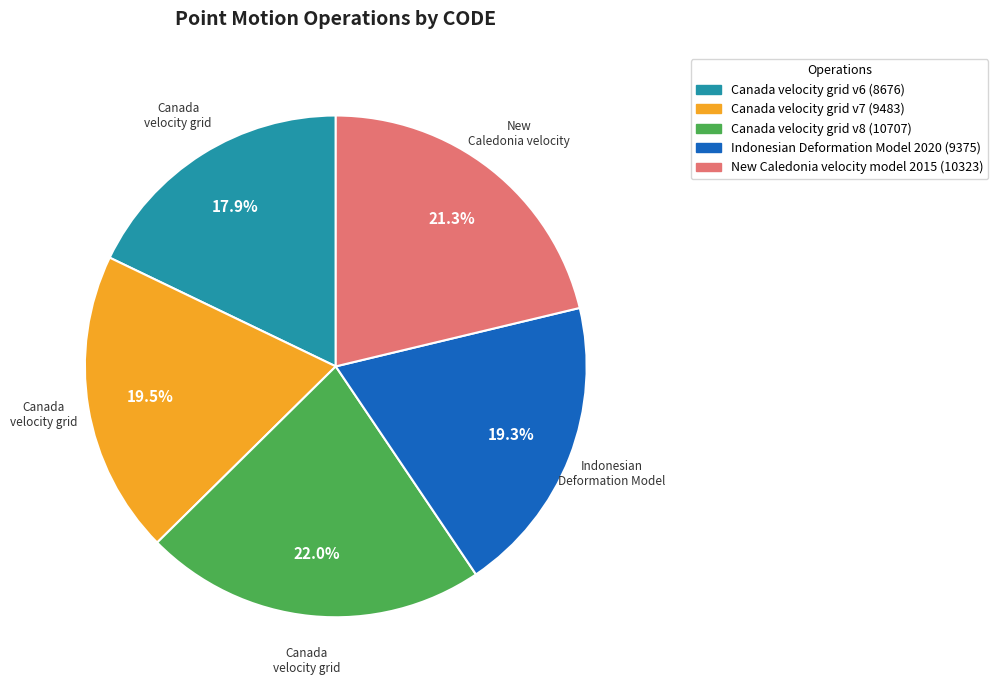

The Canada velocity grid v6 slice represents 18% of the pie. True or false?

True